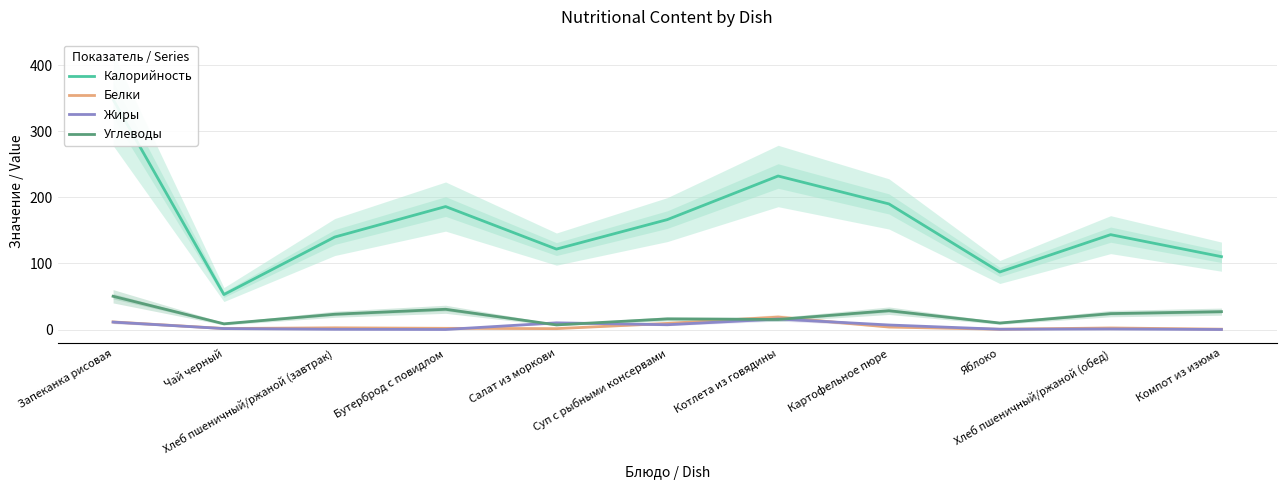

What is the difference between the highest and lowest values at Салат из моркови?

120.3